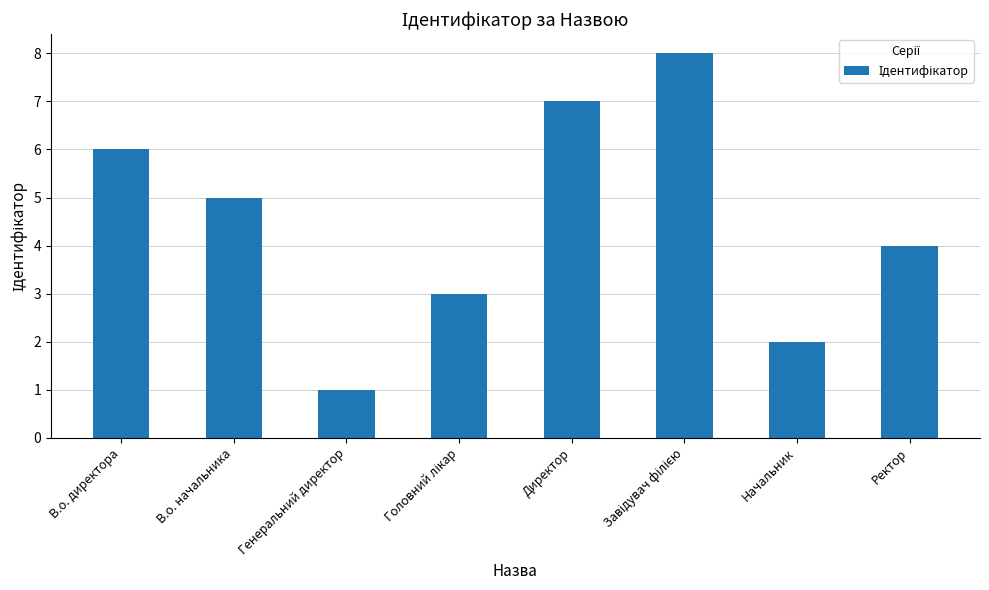

The chart shows a value of 1 at В.о. начальника. True or false?

False